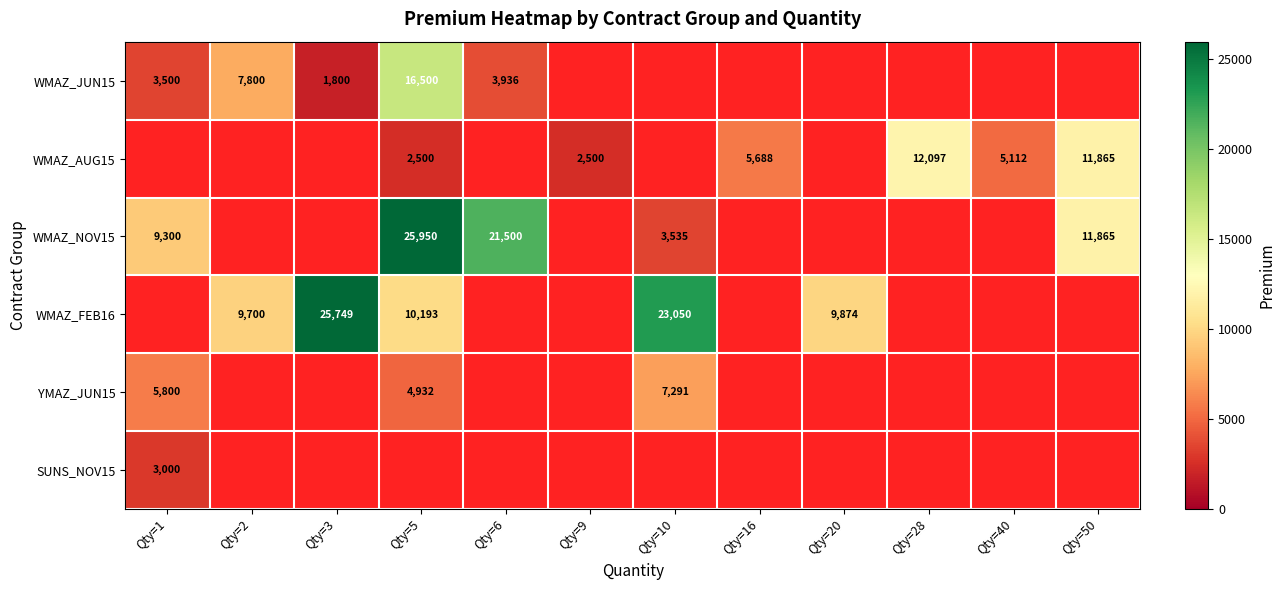

True or false: WMAZ_FEB16 has a value of 9001 at Qty=3.

False